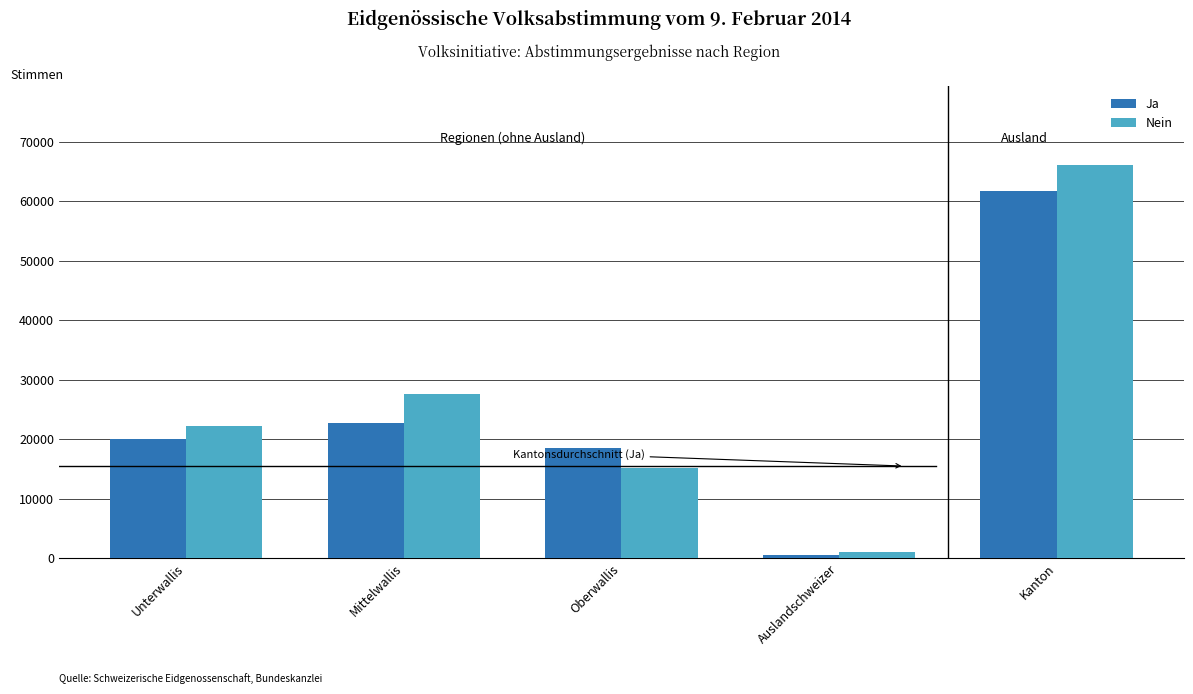

Which series has the largest total across all categories?

Nein